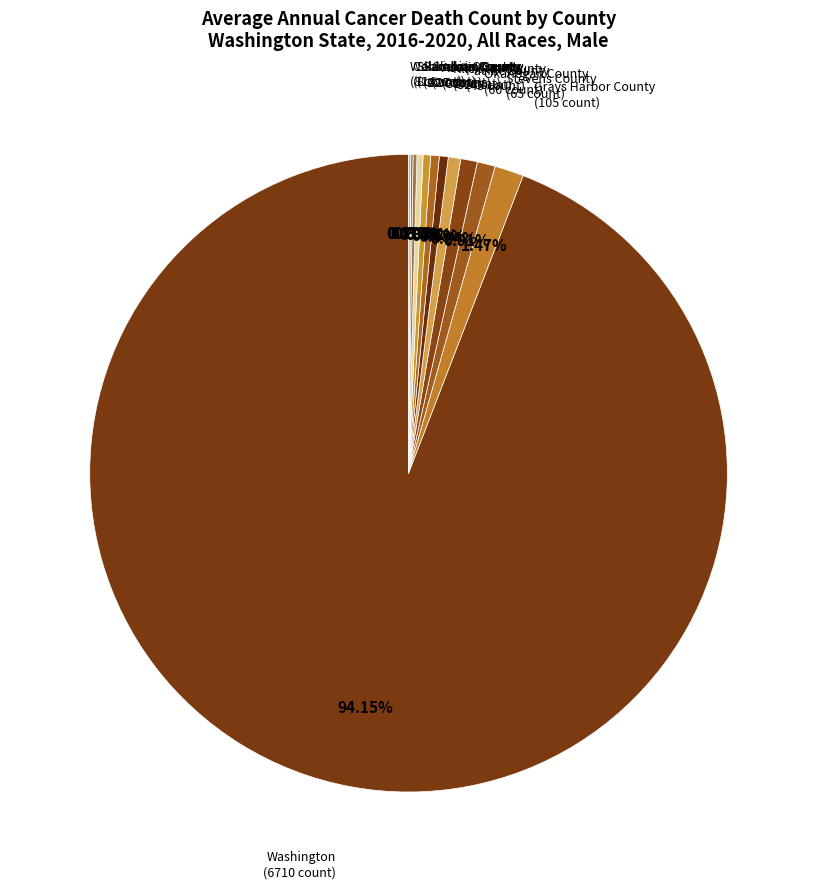

Which slice is the largest?

Washington